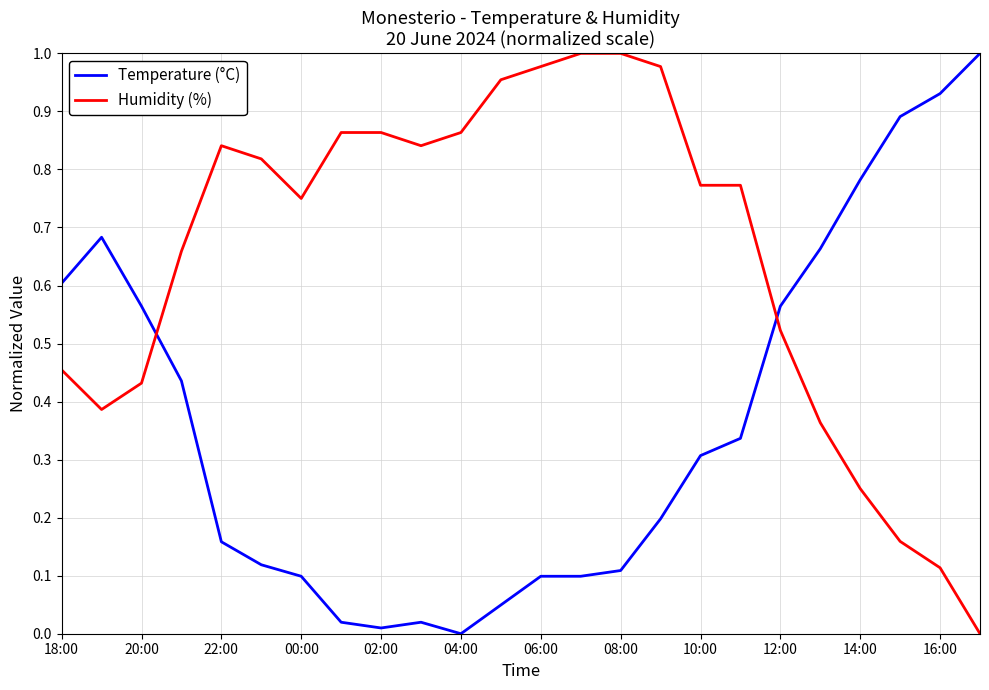

After their last crossing, which series has the higher values: Humidity (%) or Temperature (°C)?

Temperature (°C)